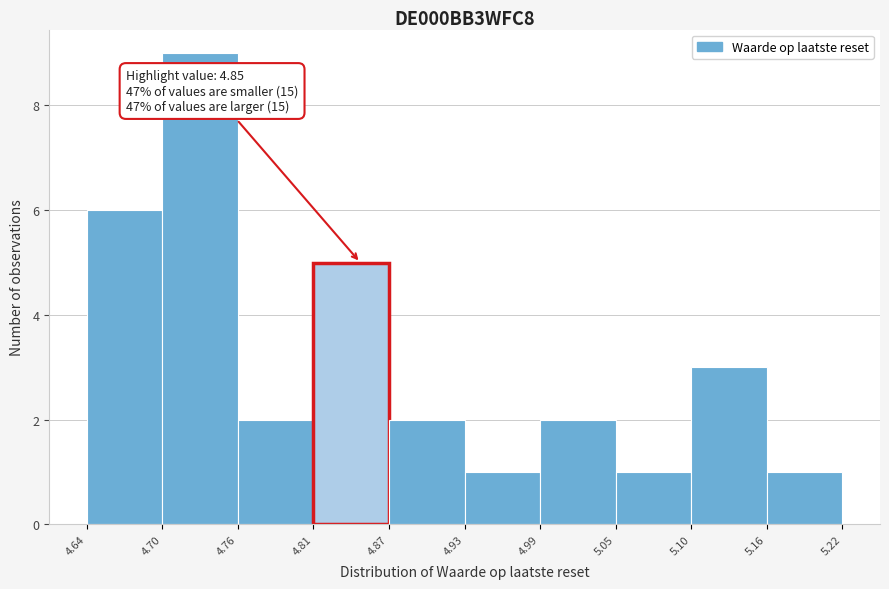

Which range on the x-axis has the tallest bar?

4.70 to 4.76